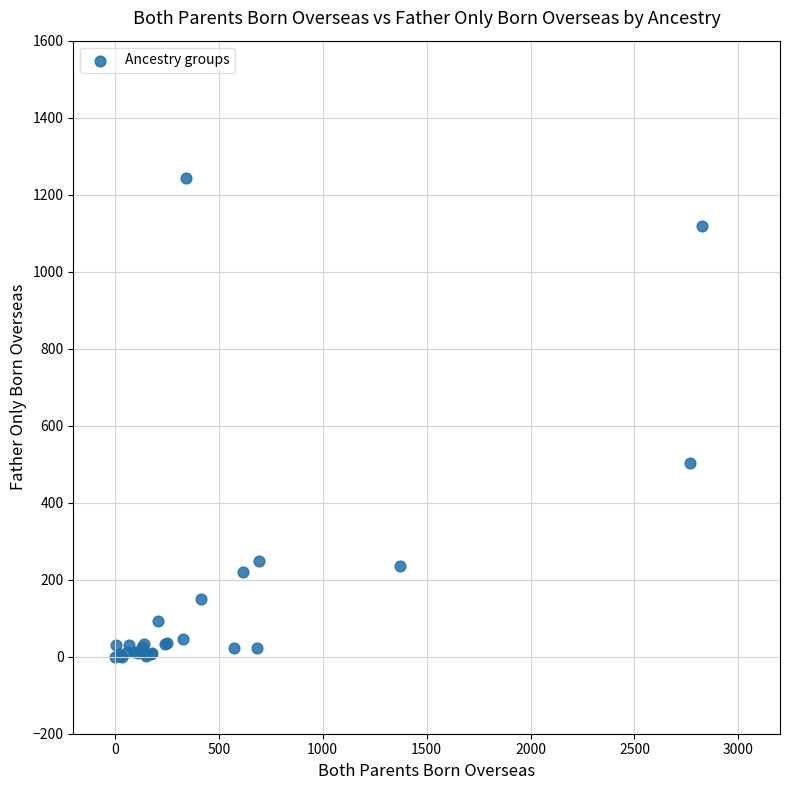

What Y value in the scatter plot is closest to 621?

503